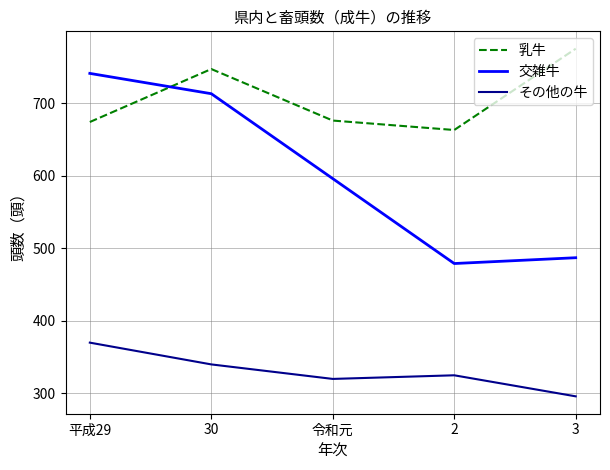

What position from the right is 30?

4